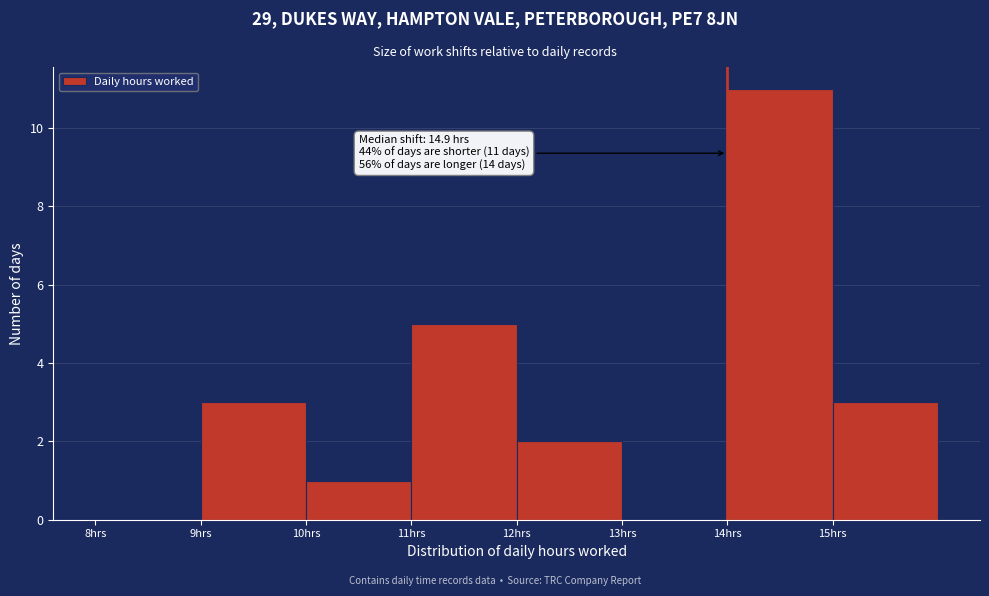

Which range on the x-axis has the tallest bar?

14 to 15